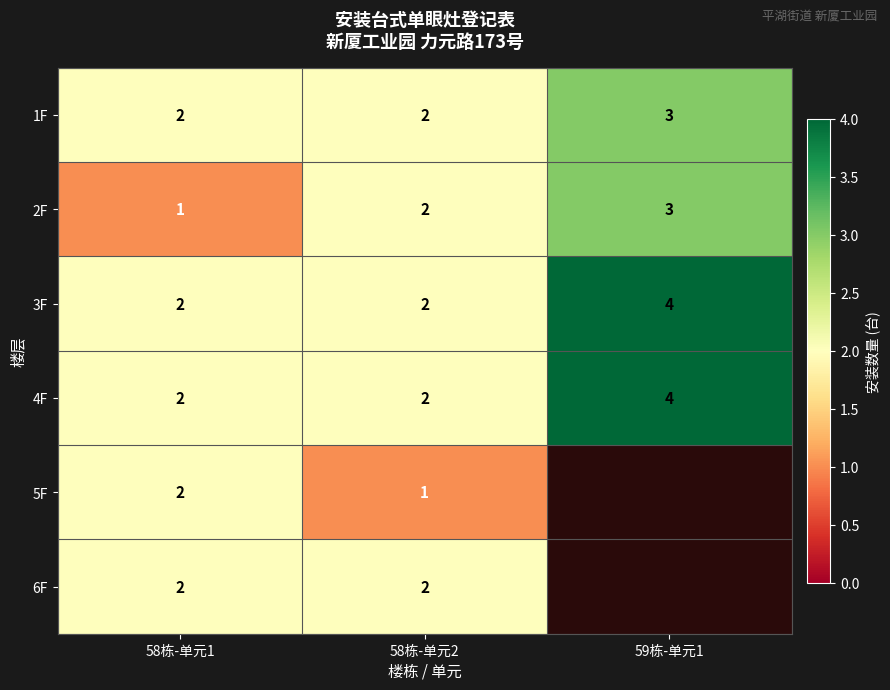

Count the 1F values in the range 2 to 3.

3